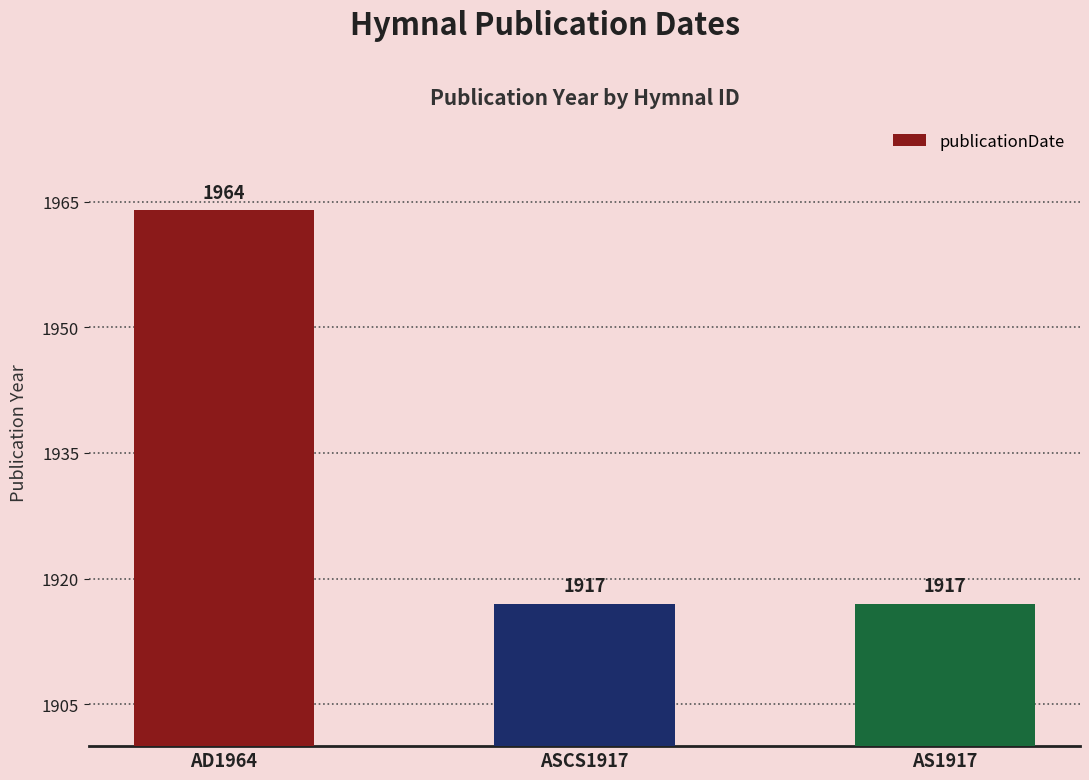

Reading right to left, extract all data points from this chart.

AS1917=1917	ASCS1917=1917	AD1964=1964